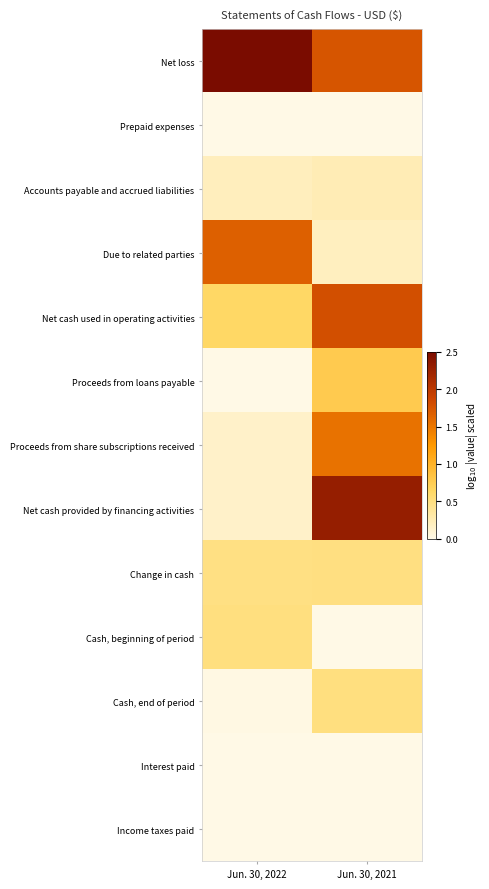

At how many categories does at least one series exceed 1?

2